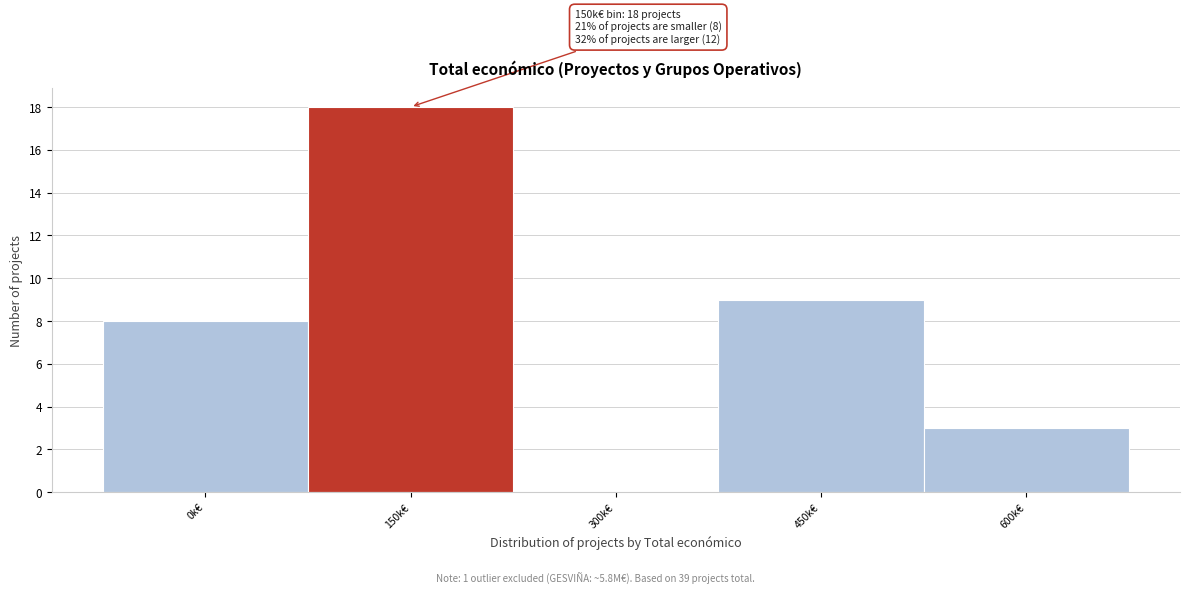

Reading left to right, what are all the values shown in this chart?

0k€=8	150k€=18	300k€=0	450k€=9	600k€=3